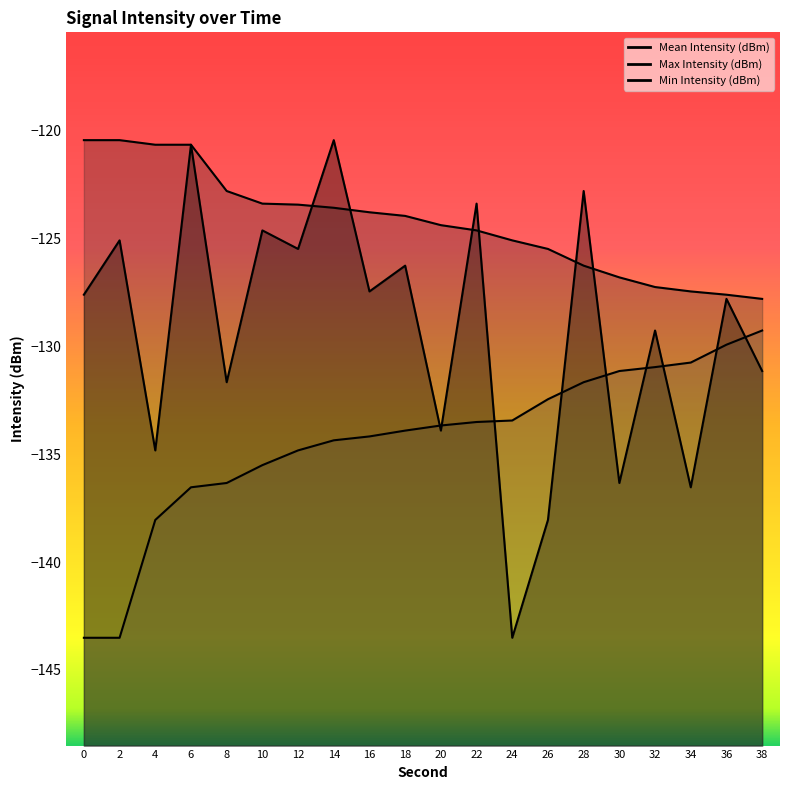

Which series has the widest spread of values?

Mean Intensity (dBm)